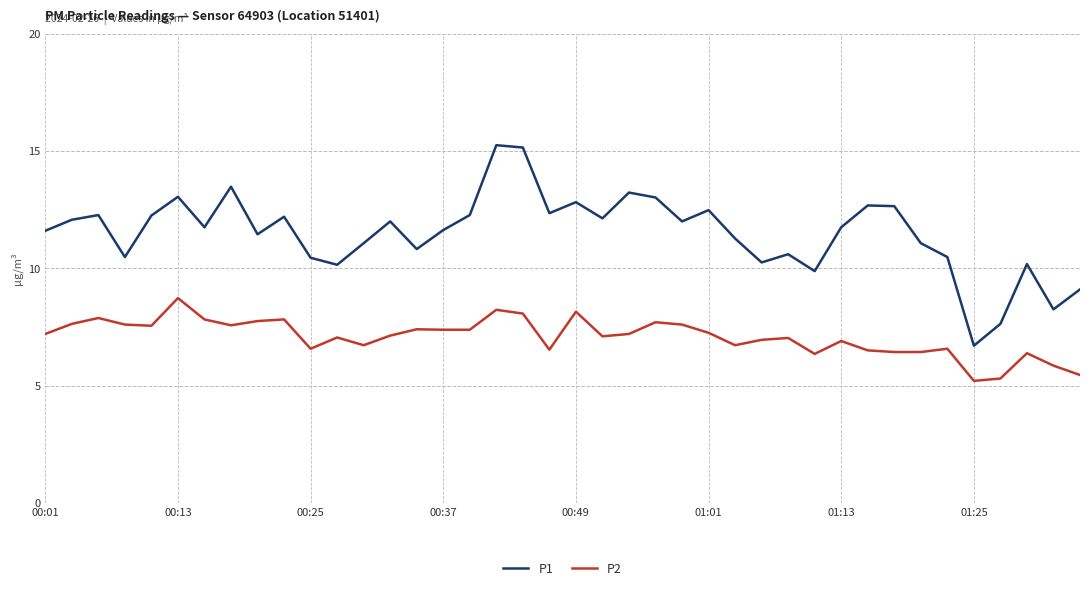

True or false: P2 and P1 cross at least once.

False